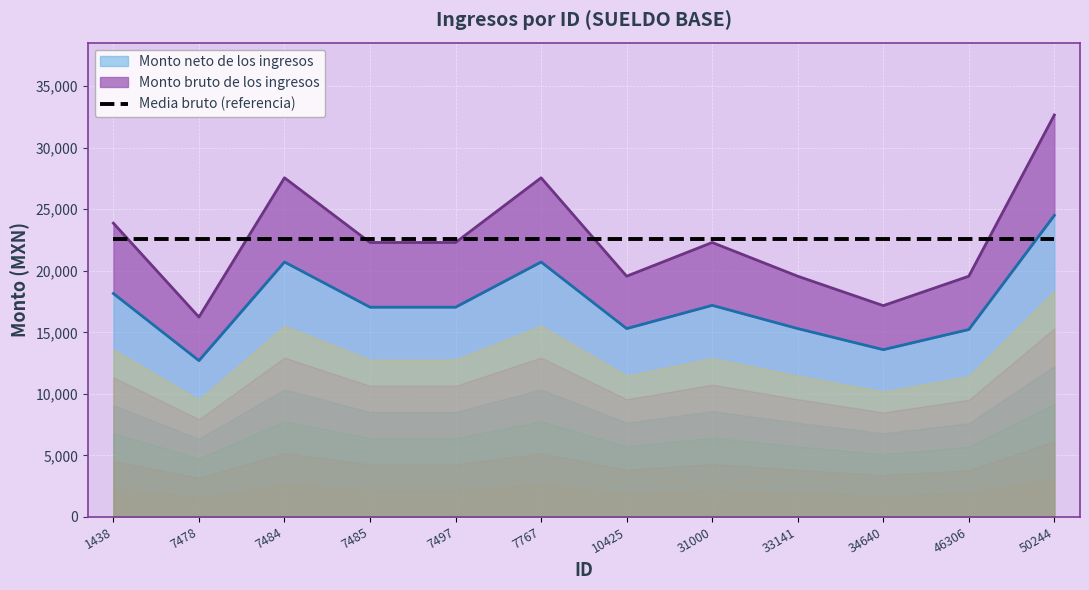

What is the difference between the maximum and minimum values in the Monto bruto de los ingresos series?

16415.0